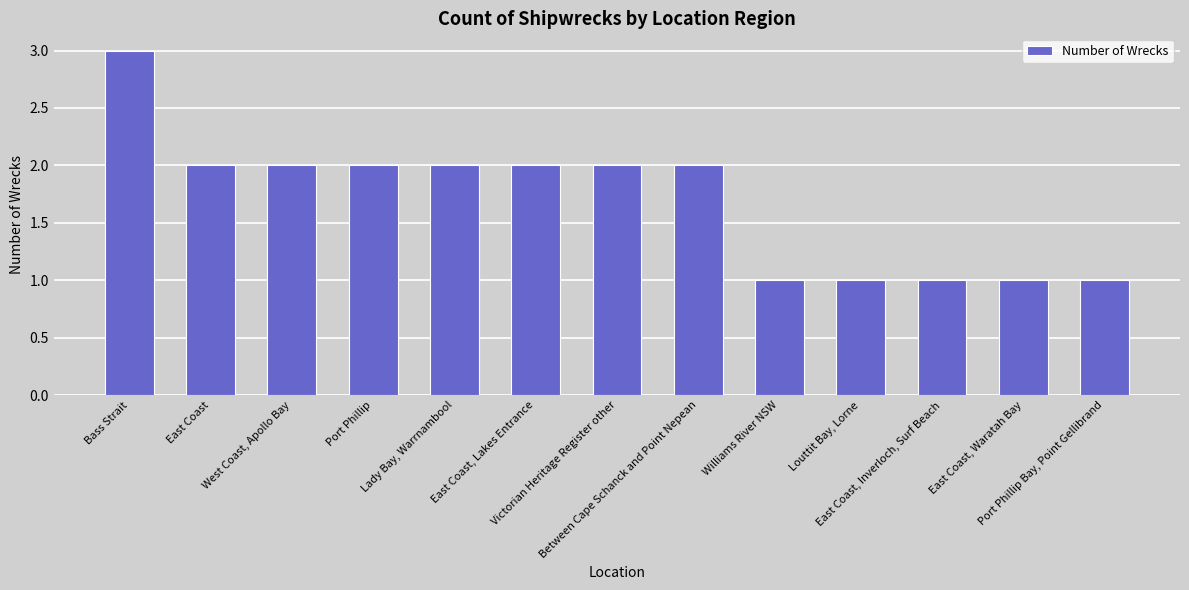

What is the sum of all values?

22